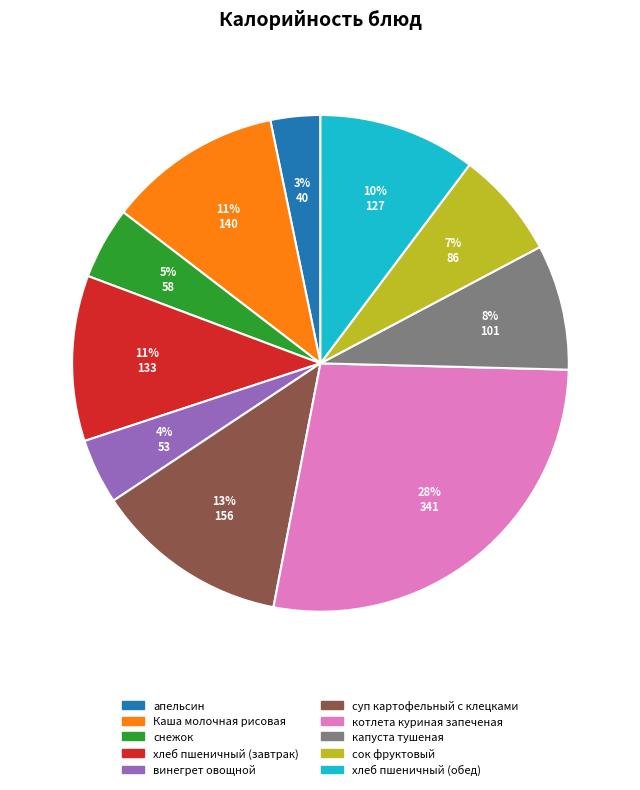

Between суп картофельный с клецками and капуста тушеная, which is larger?

суп картофельный с клецками